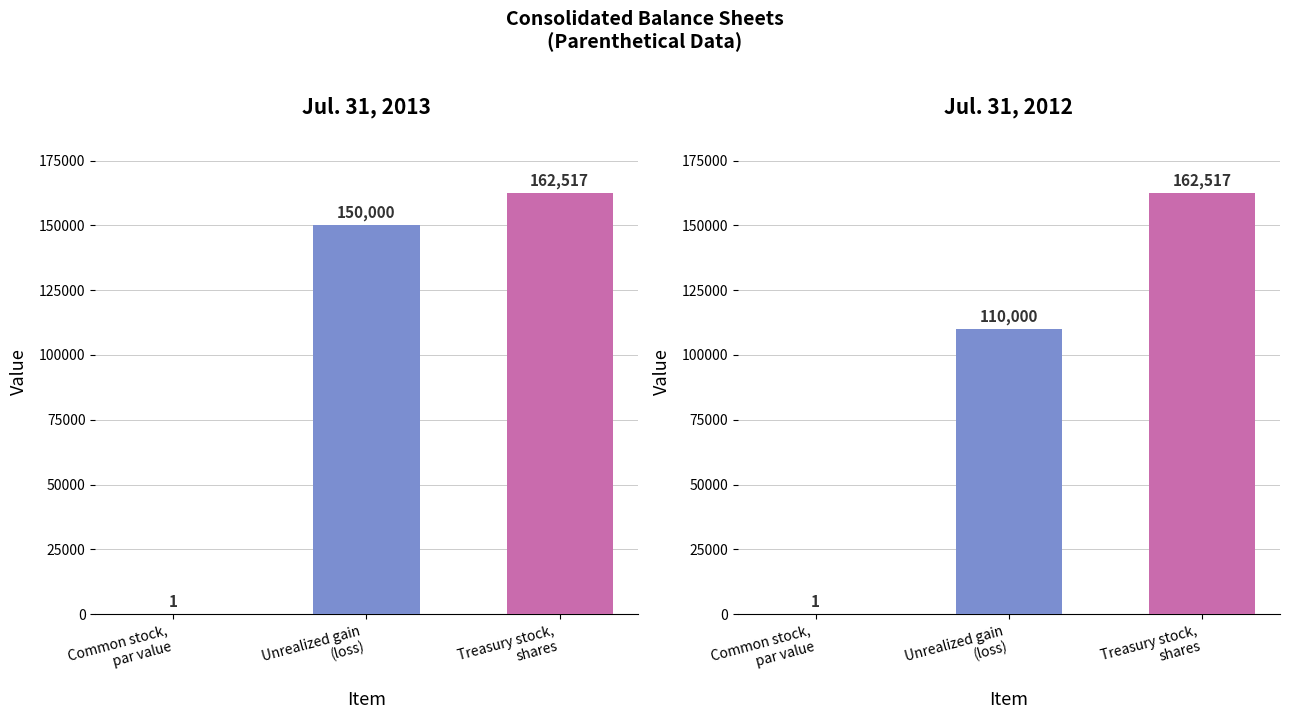

What is the approximate value of Jul. 31, 2013 at Treasury stock,
shares, to the nearest 10?

162520